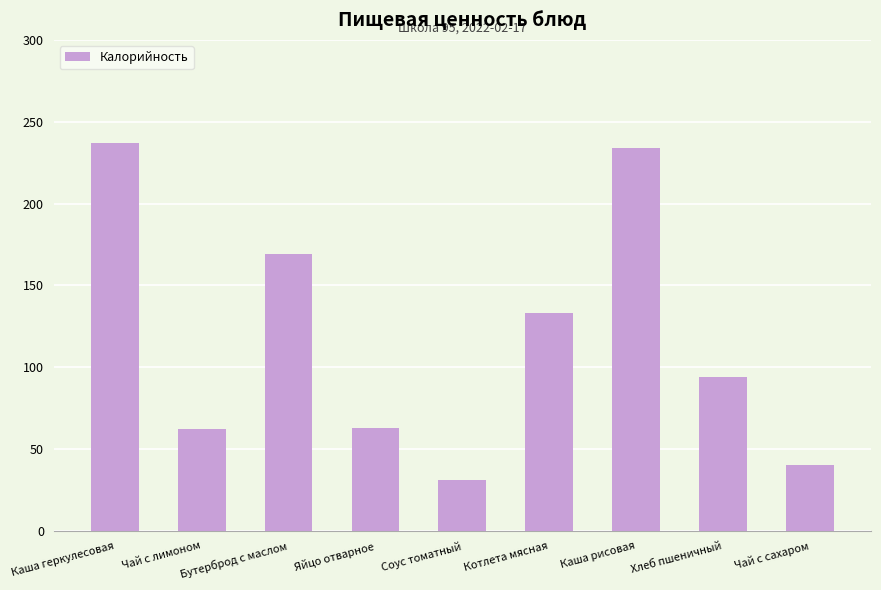

What is the change in value from Яйцо отварное to Каша рисовая?

+171